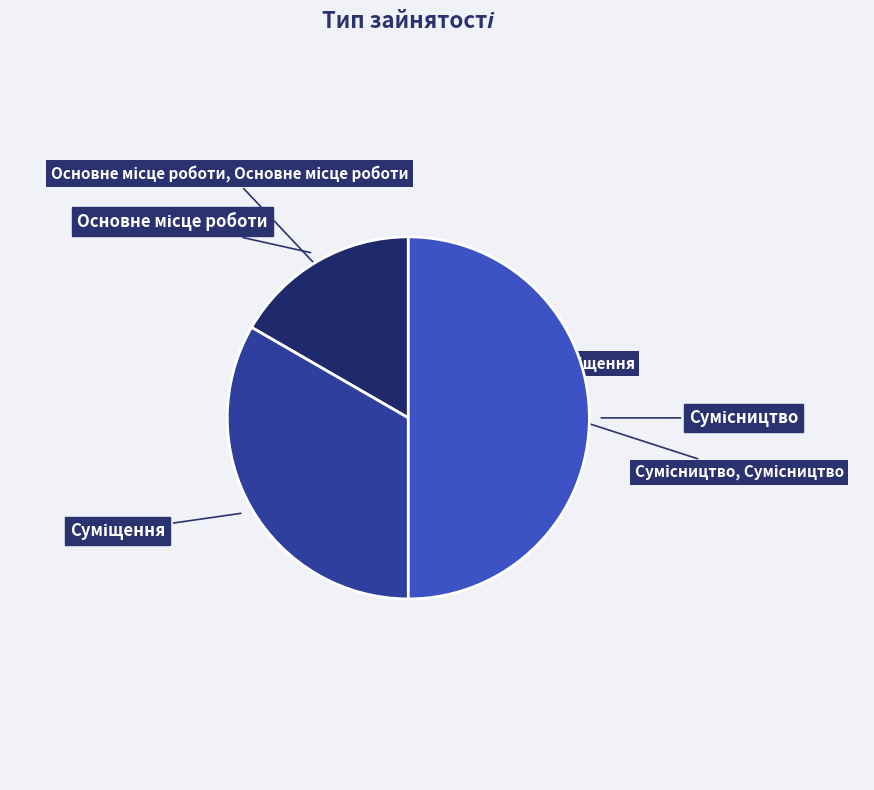

How many segments does this pie chart have?

3